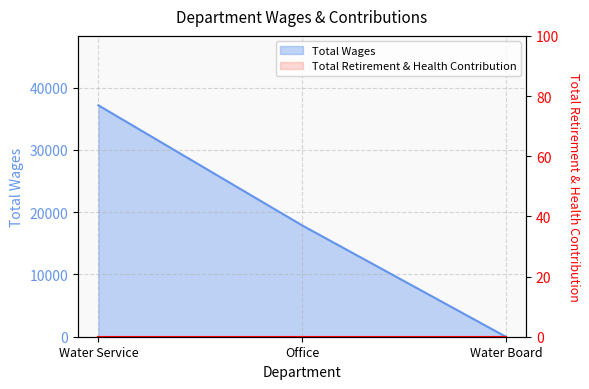

What is the difference between the values at Water Board and Water Service?

37178